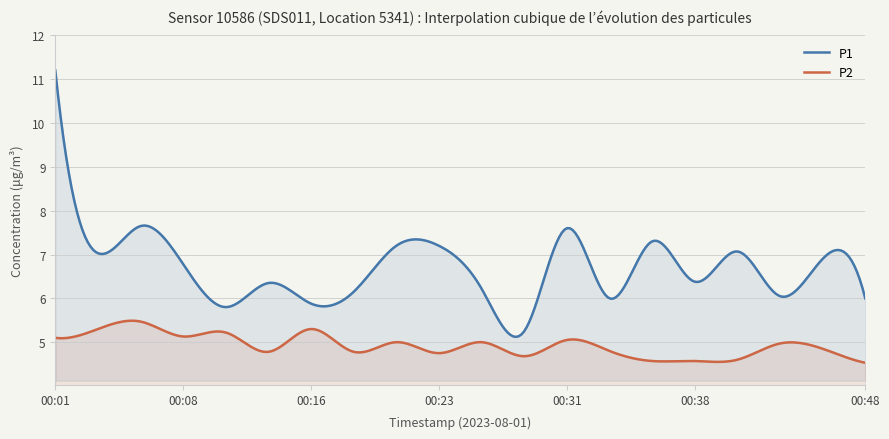

At which category is the sum across all series the highest?

00:01